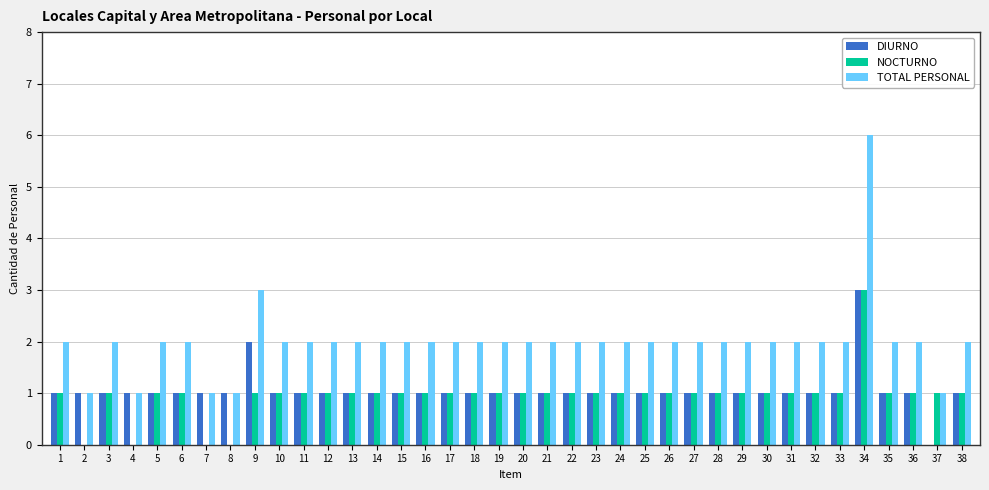

Which series has the largest total across all categories?

TOTAL PERSONAL